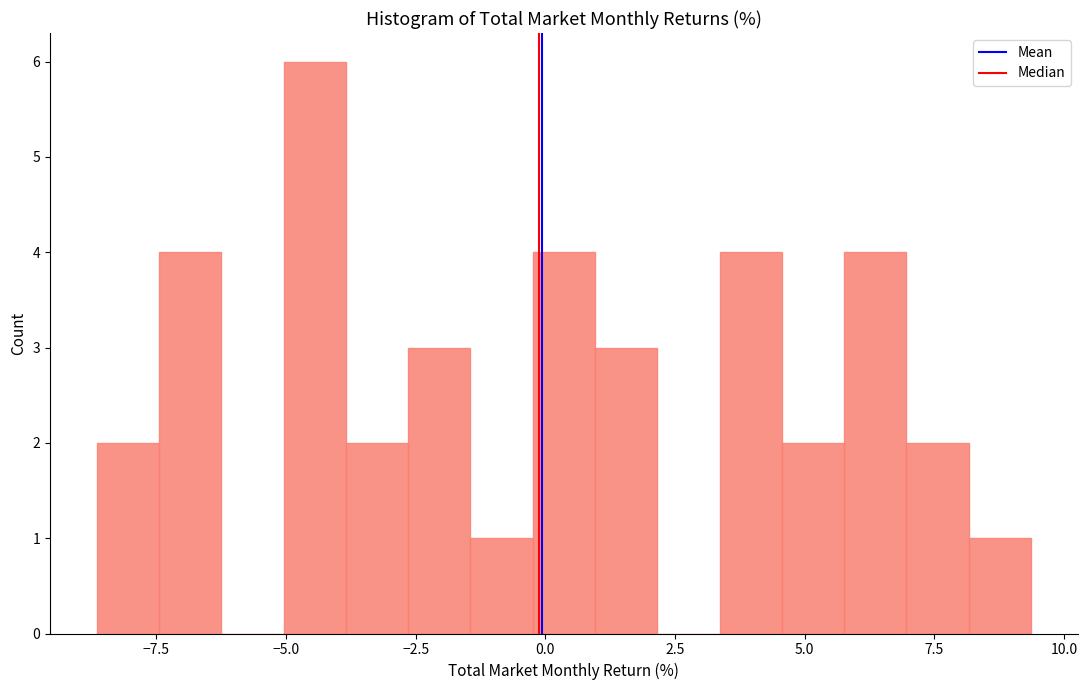

Read against the x-axis, roughly where is the centre of the tallest bar?

-4.5